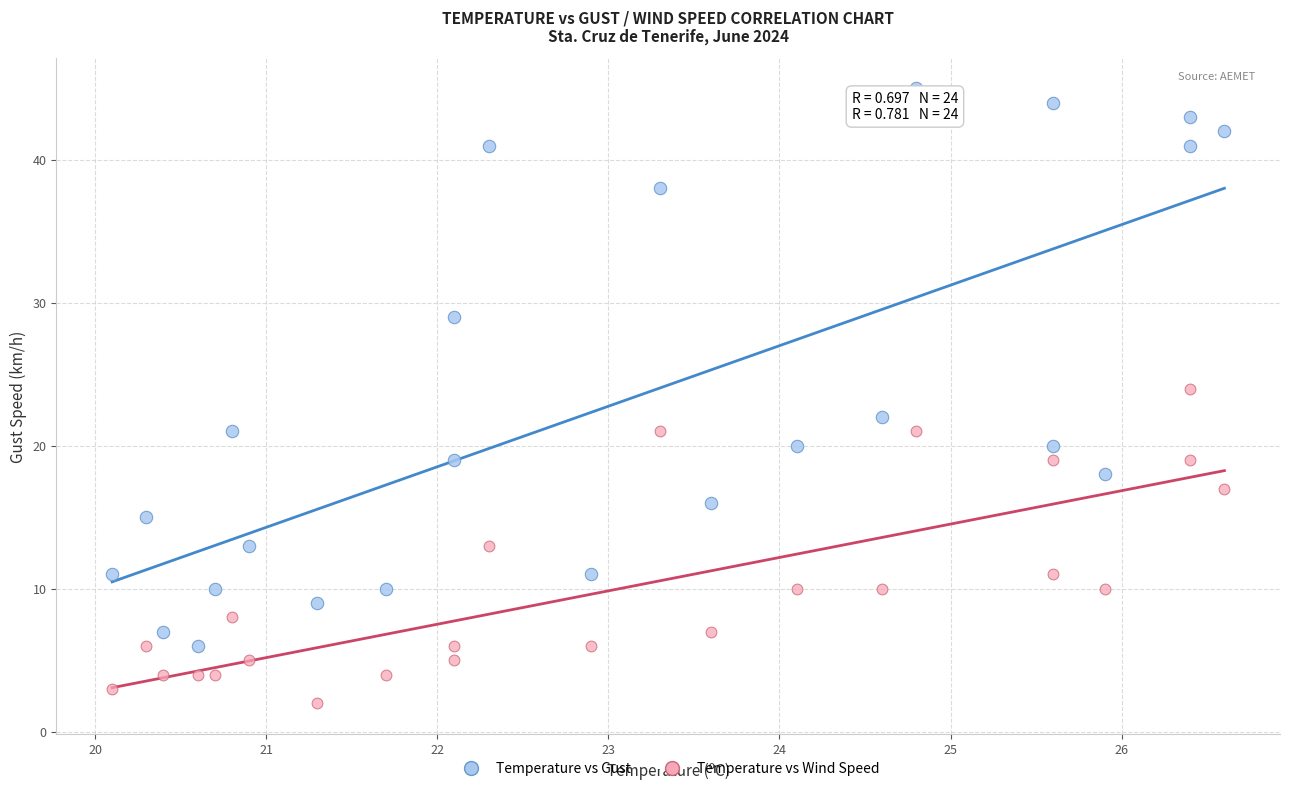

In the Temperature vs Gust series, what Y value is closest to 25?

22